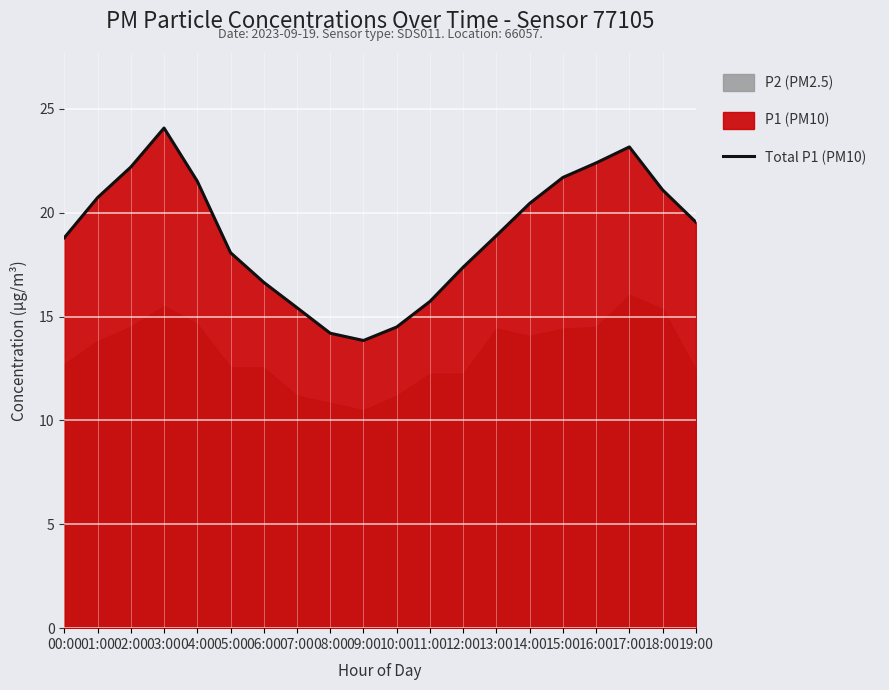

Reading right to left, extract all data points from this chart.

19:00=19.6	18:00=21.1	17:00=23.2	16:00=22.4	15:00=21.7	14:00=20.4	13:00=18.9	12:00=17.4	11:00=15.7	10:00=14.5	09:00=13.8	08:00=14.2	07:00=15.4	06:00=16.6	05:00=18.1	04:00=21.5	03:00=24.1	02:00=22.2	01:00=20.7	00:00=18.8